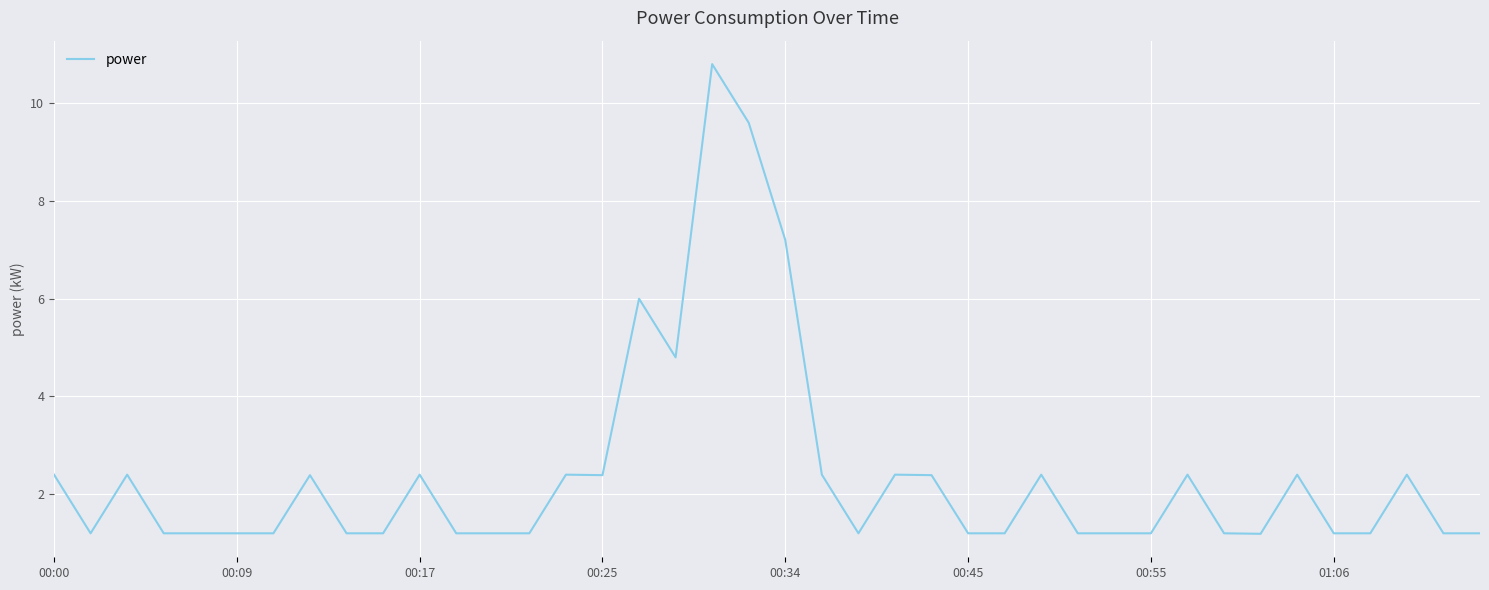

What is the smallest value displayed?

1.2